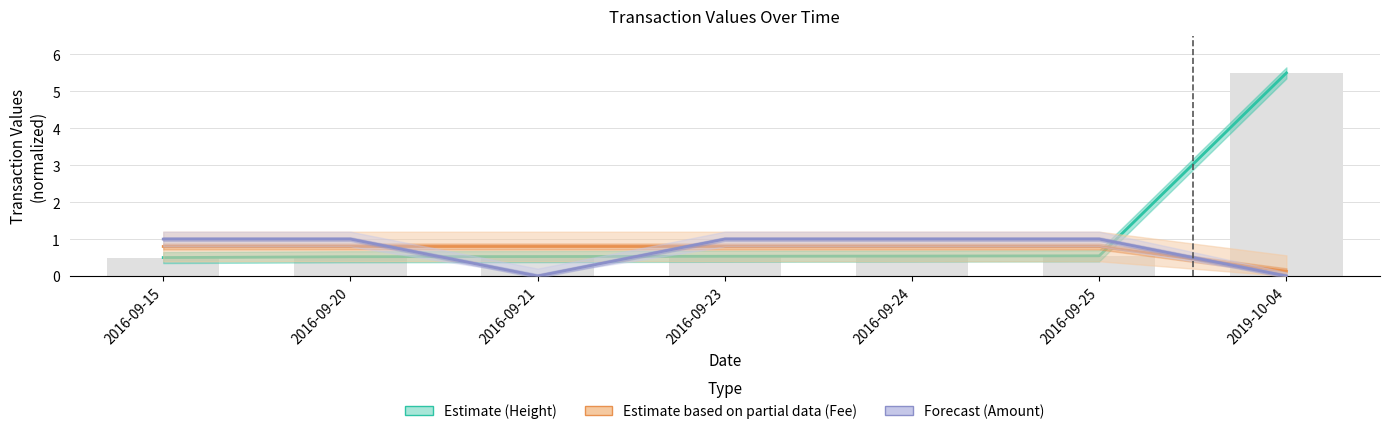

Between 2016-09-24 and 2019-10-04, which is larger?

2019-10-04